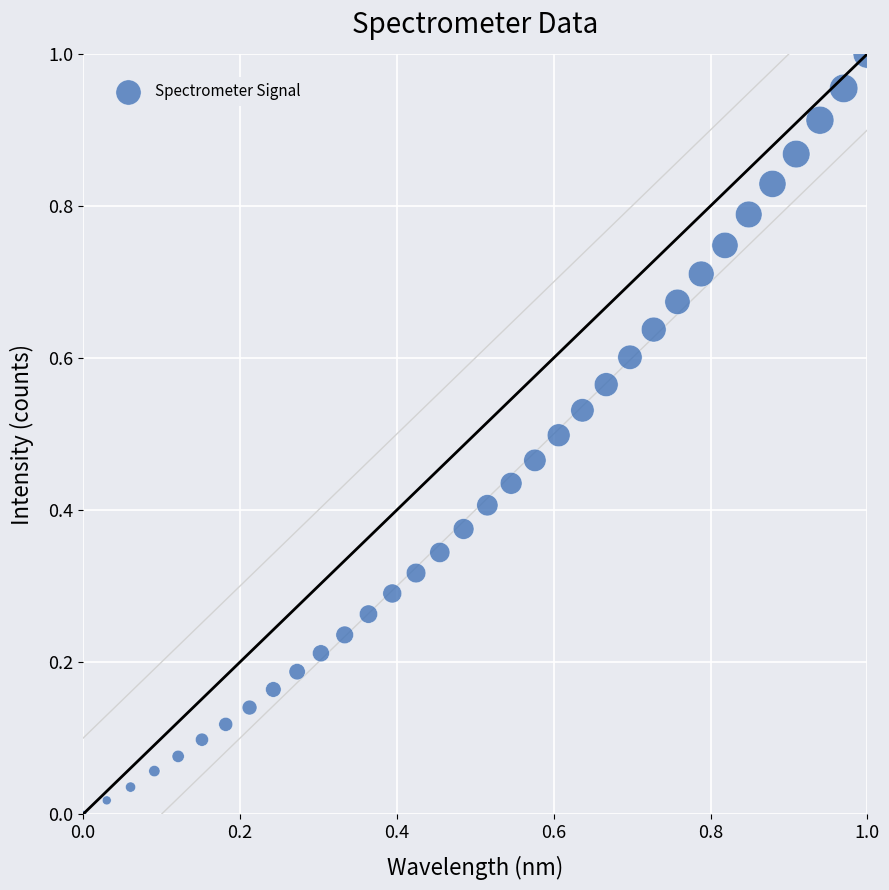

Count the number of points in this scatter plot.

34